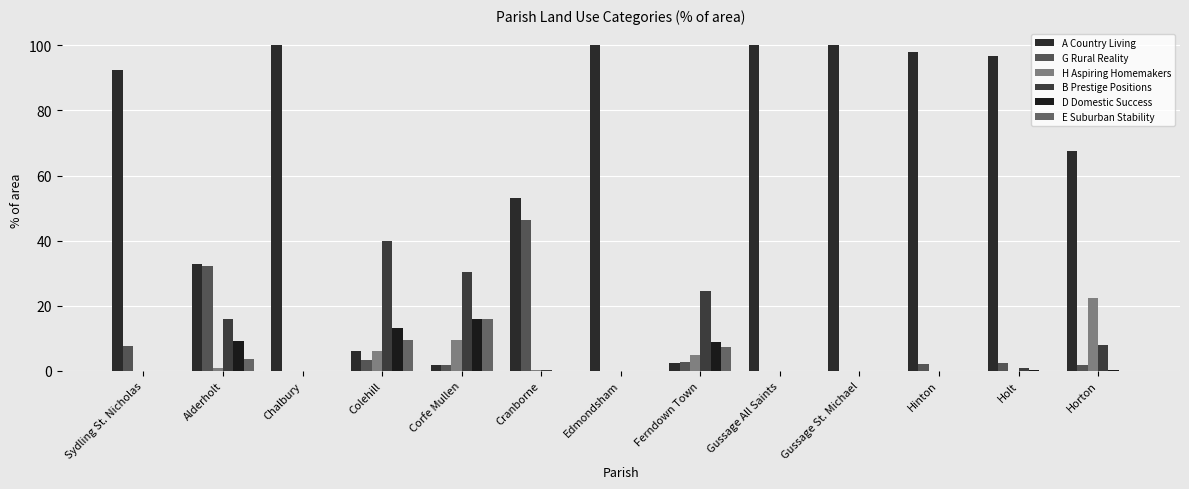

At which category does the chart reach its minimum across all series?

Chalbury